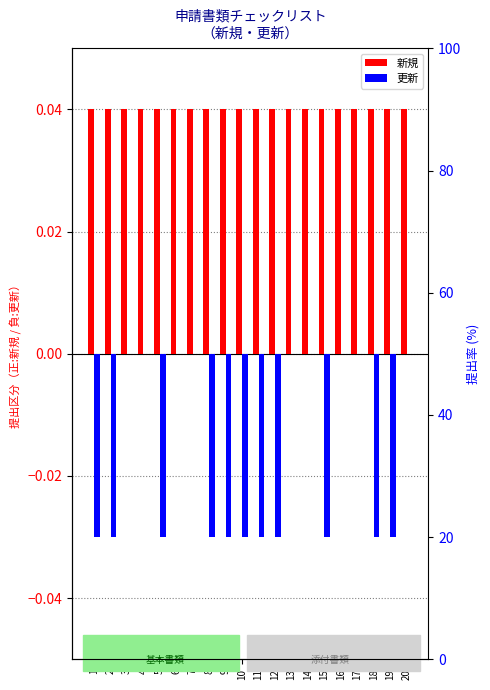

Rank the series at 18 from highest to lowest value.

新規, 更新